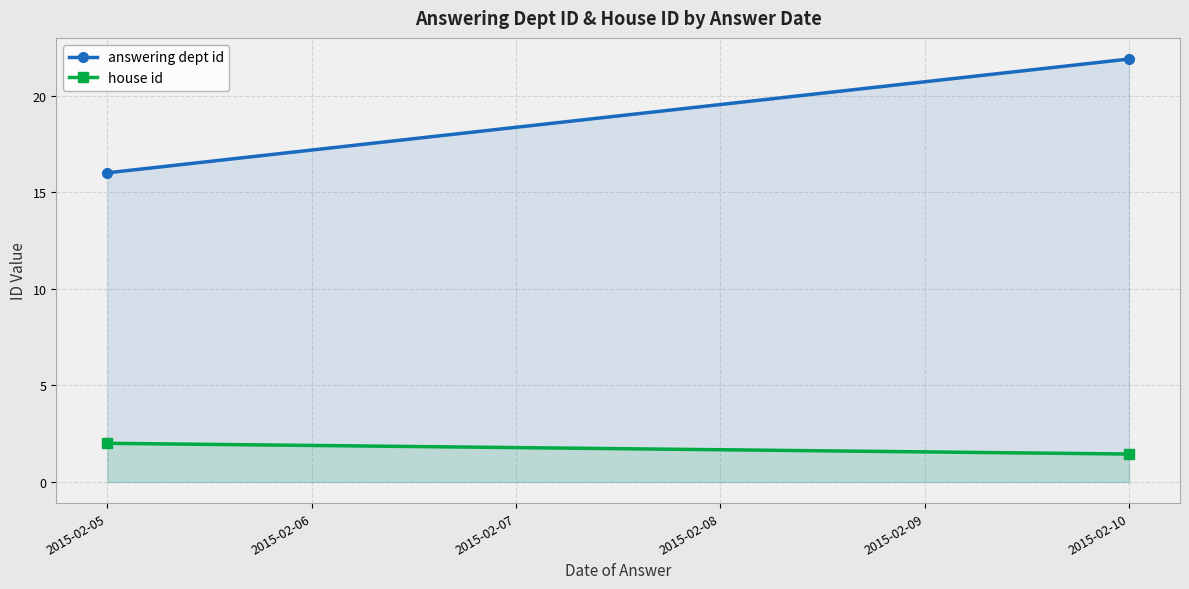

Which series has the largest total across all categories?

answering dept id